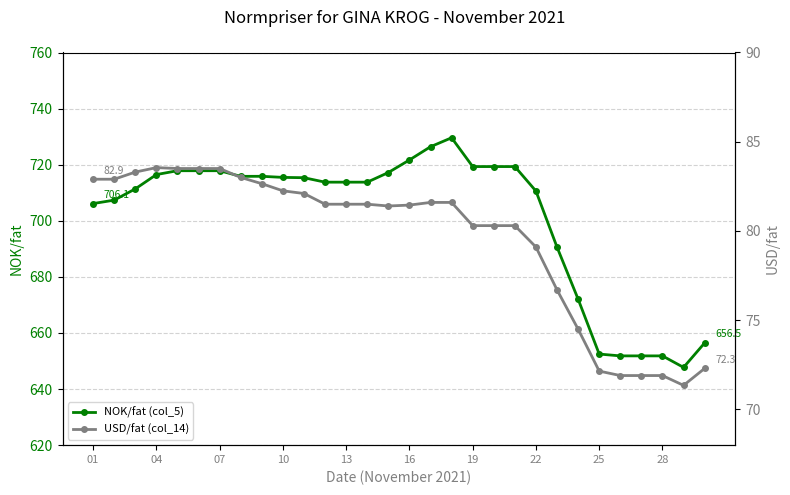

What is the lowest value of the NOK/fat (col_5) series?

647.7